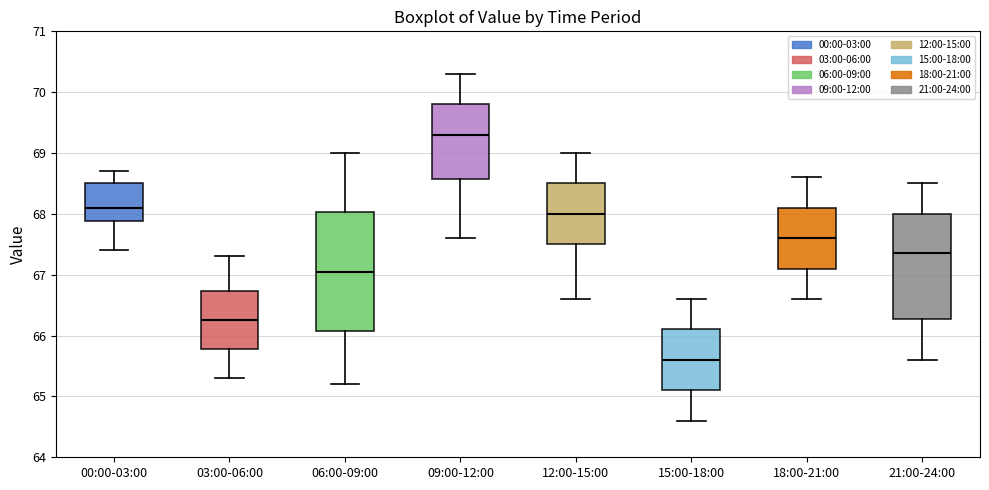

Which box's median line is the highest?

09:00-12:00